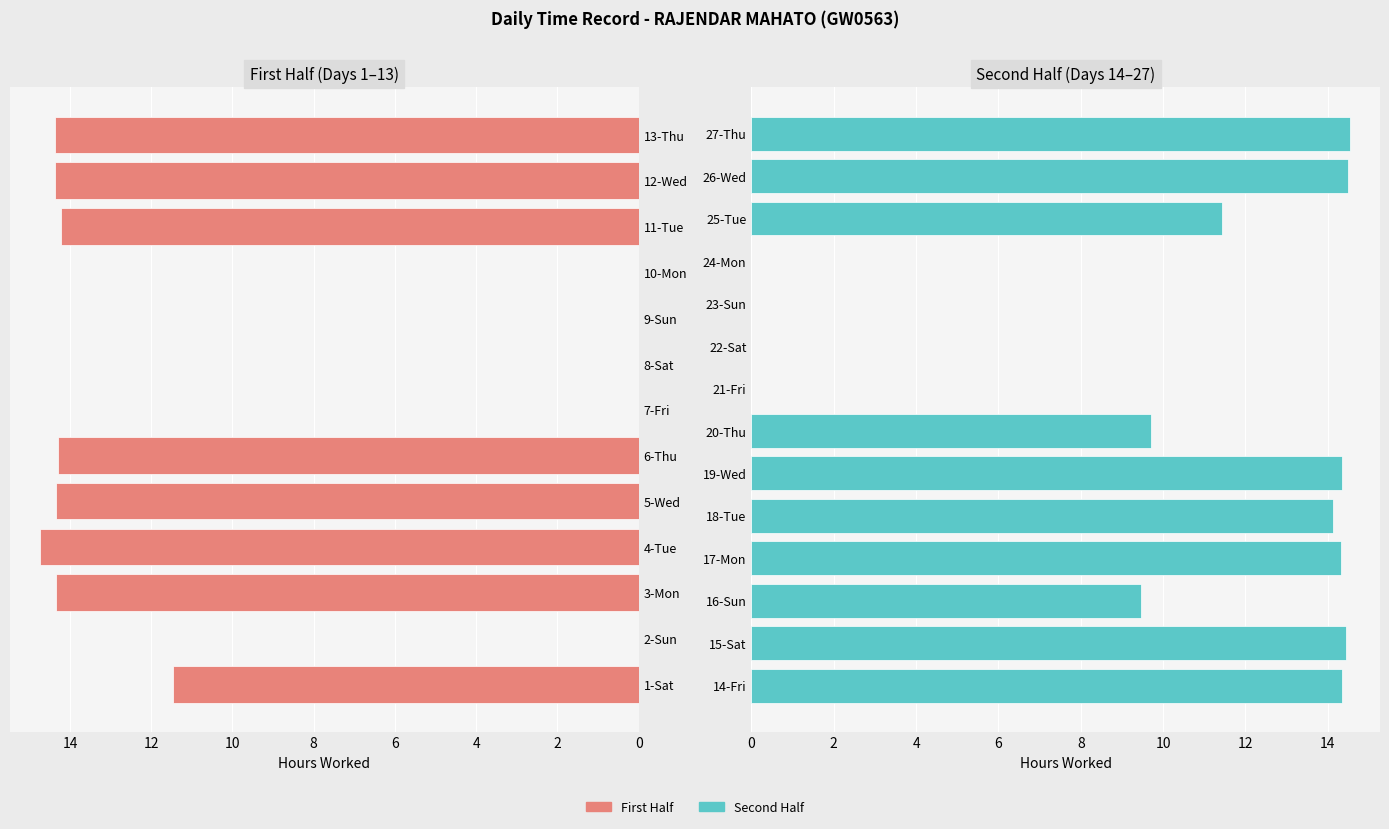

How many bars are there in each group?

2